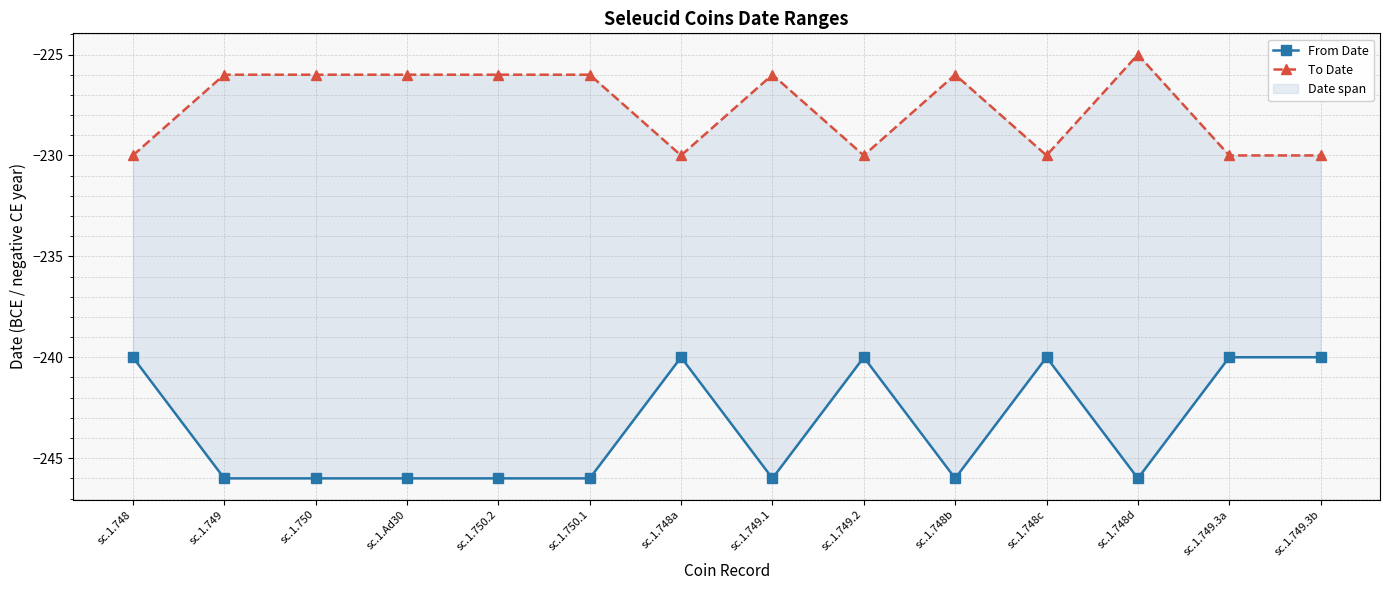

In From Date, how many points are lower than both neighbors (excluding endpoints)?

3